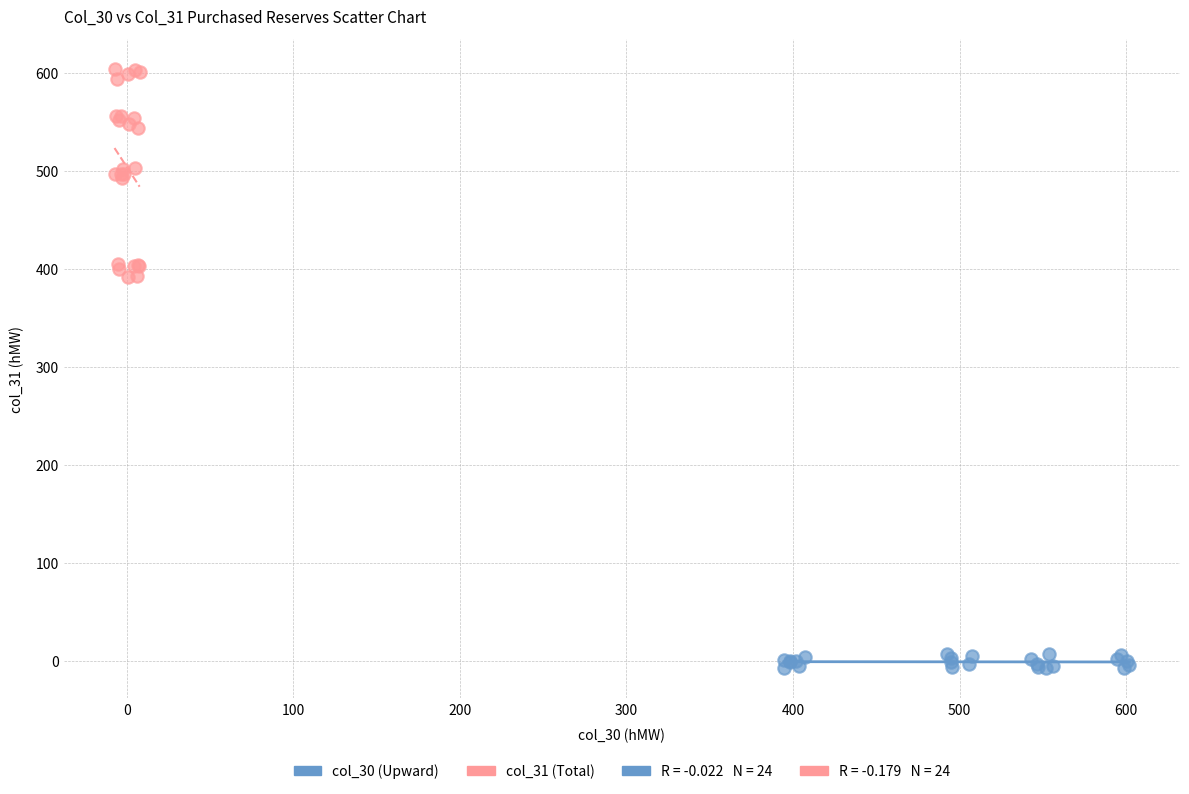

Which series contains the lowest Y value?

col_30 (Upward)